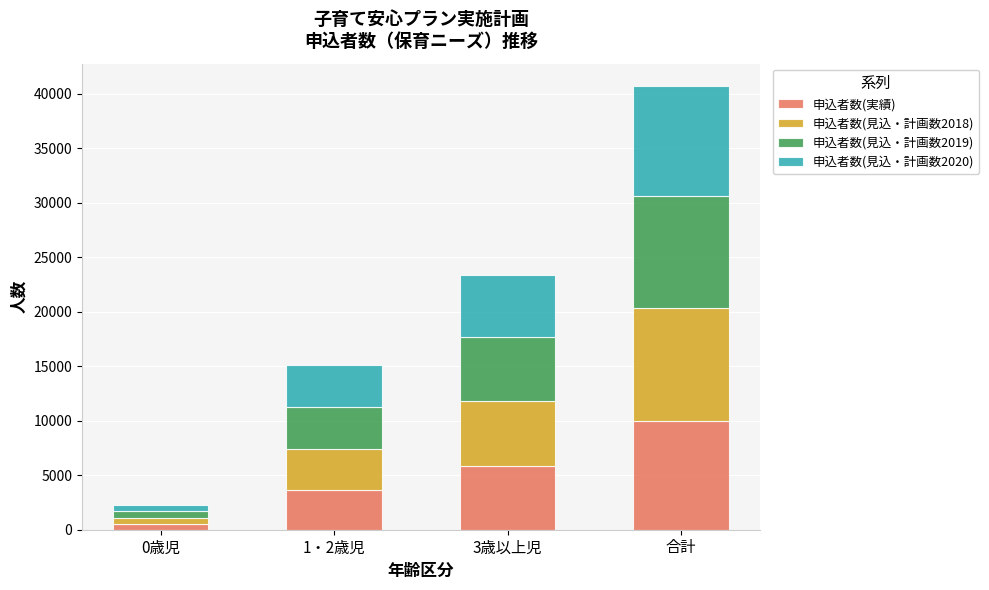

At which category is the sum across all series the highest?

合計